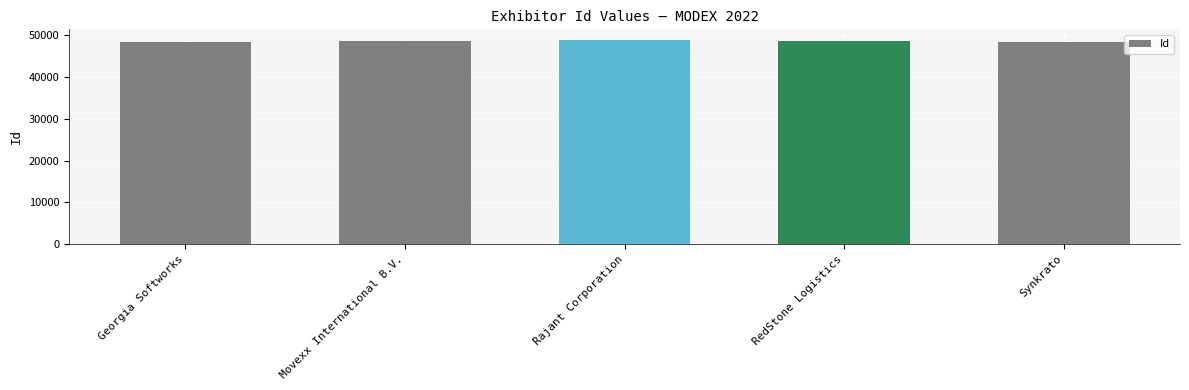

Is it true that the value at RedStone Logistics is 13555?

False